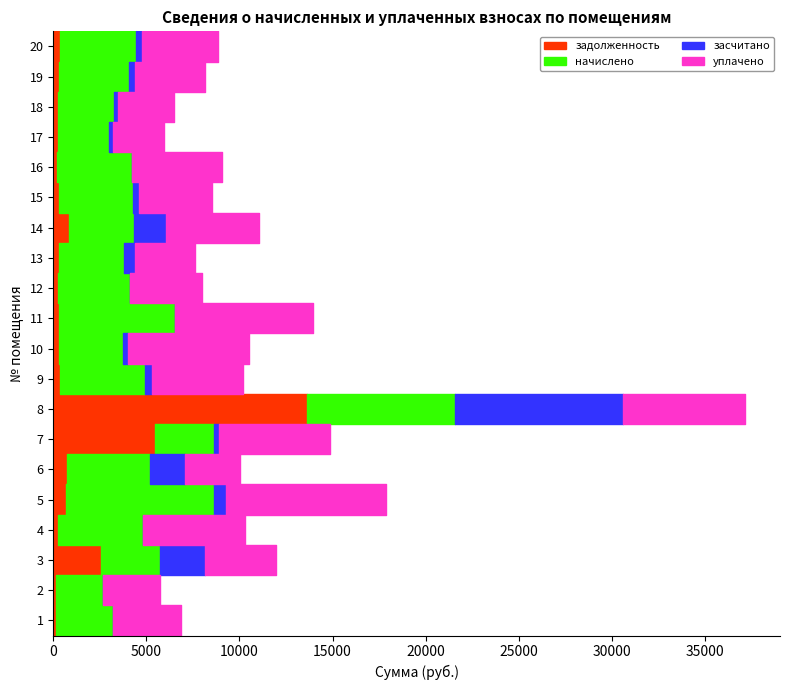

Reading left to right, what are all the values shown in this chart?

задолженность: 1=160.5	2=134.6	3=2538.2	4=240.7	5=662.8	6=744.9	7=5438.2	8=13616.4	9=377.6	10=287.3	11=326.8	12=247.7	13=292.4	14=861.8	15=328.3	16=211.6	17=228.8	18=249.3	19=312.9	20=340.6
начислено: 1=3053.4	2=2560.9	3=3176.5	4=4580.0	5=7953.6	6=4469.3	7=3176.5	8=7953.6	9=4530.8	10=3447.4	11=6217.6	12=3890.6	13=3508.9	14=3447.4	15=3939.8	16=4026.0	17=2745.6	18=2991.8	19=3755.2	20=4087.6
засчитано: 1=0.0	2=0.0	3=2432.3	4=0.0	5=662.8	6=1862.2	7=264.7	8=9004.8	9=377.6	10=287.3	11=0.0	12=0.0	13=584.8	14=1723.7	15=328.3	16=0.0	17=228.8	18=249.3	19=312.9	20=340.6
уплачено: 1=3639.3	2=3052.3	3=3800.0	4=5458.8	5=8566.0	6=2965.4	7=5967.6	8=6600.0	9=4879.7	10=6476.4	11=7410.6	12=3867.6	13=3205.4	14=5040.0	15=3927.4	16=4798.5	17=2736.9	18=2982.4	19=3743.3	20=4074.6